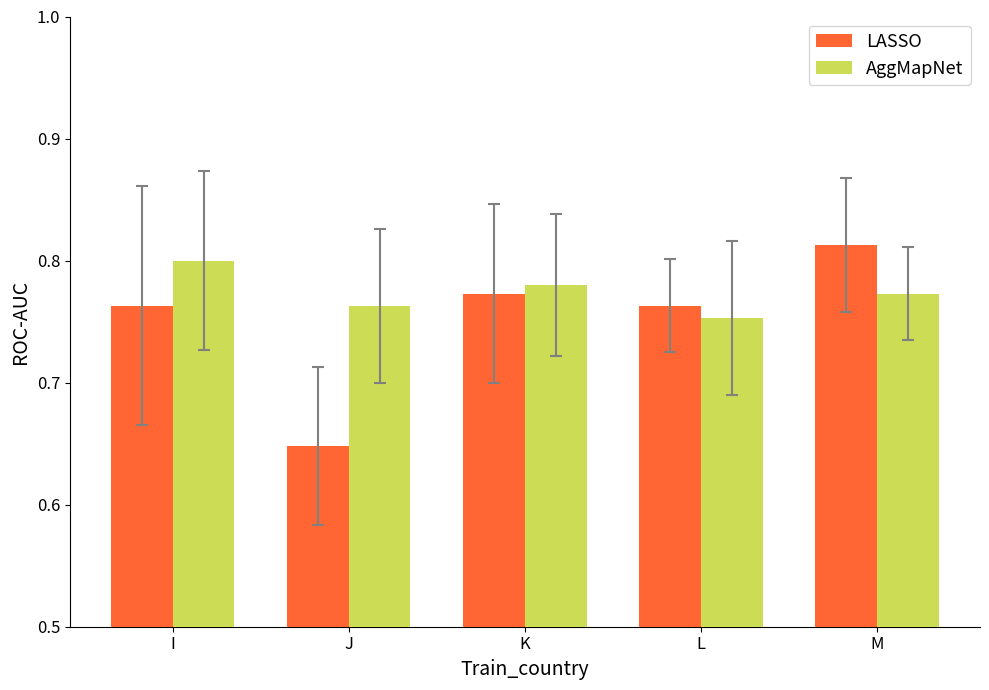

What is the sum of the AggMapNet values at J and M?

1.5